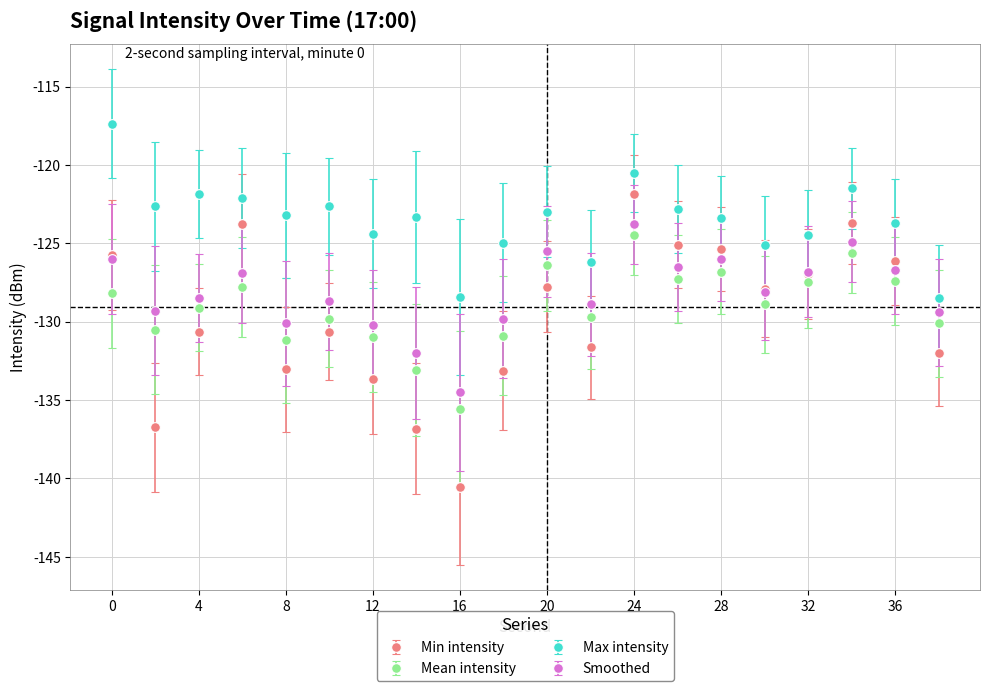

What is the value of the Smoothed point at the 7th from the left?

-130.2